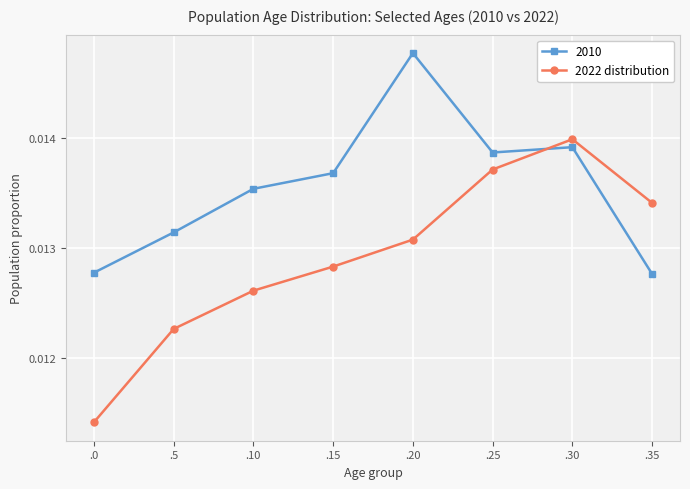

Which series changed the most between .15 and .25?

2022 distribution